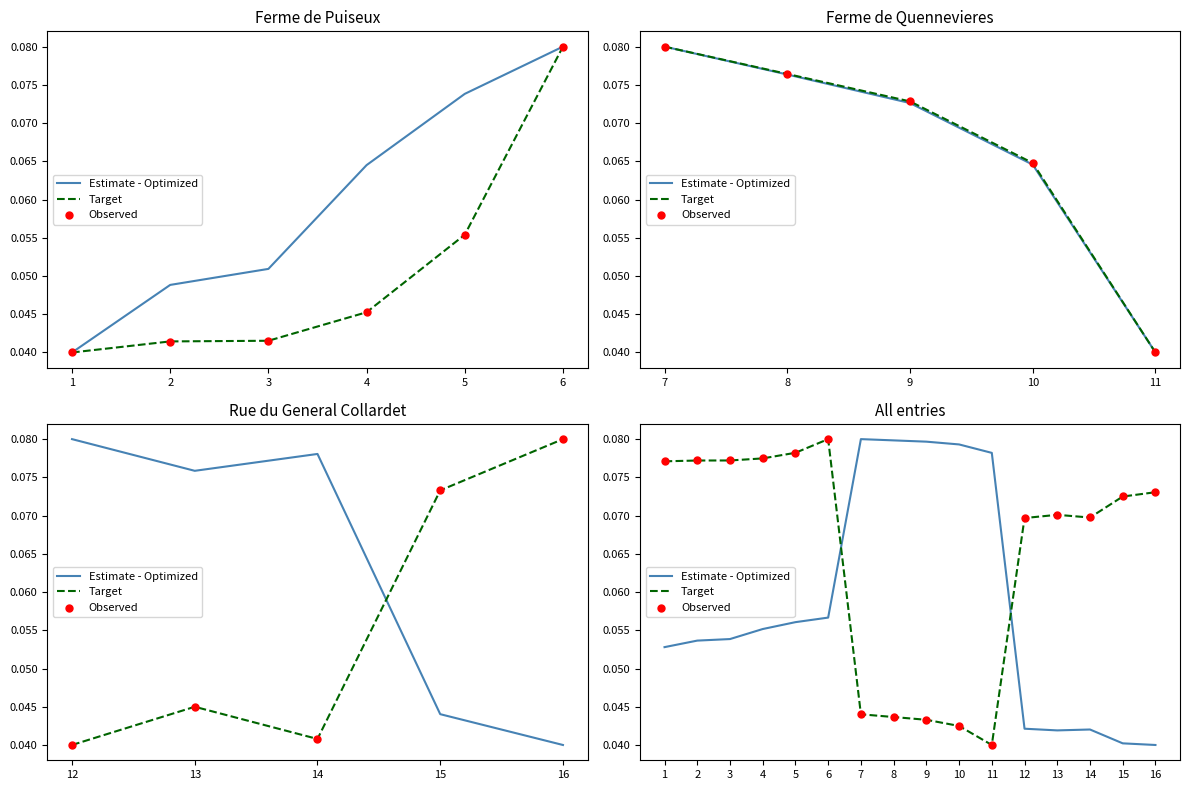

What are all the series names shown in the legend?

Estimate - Optimized, Target, Observed